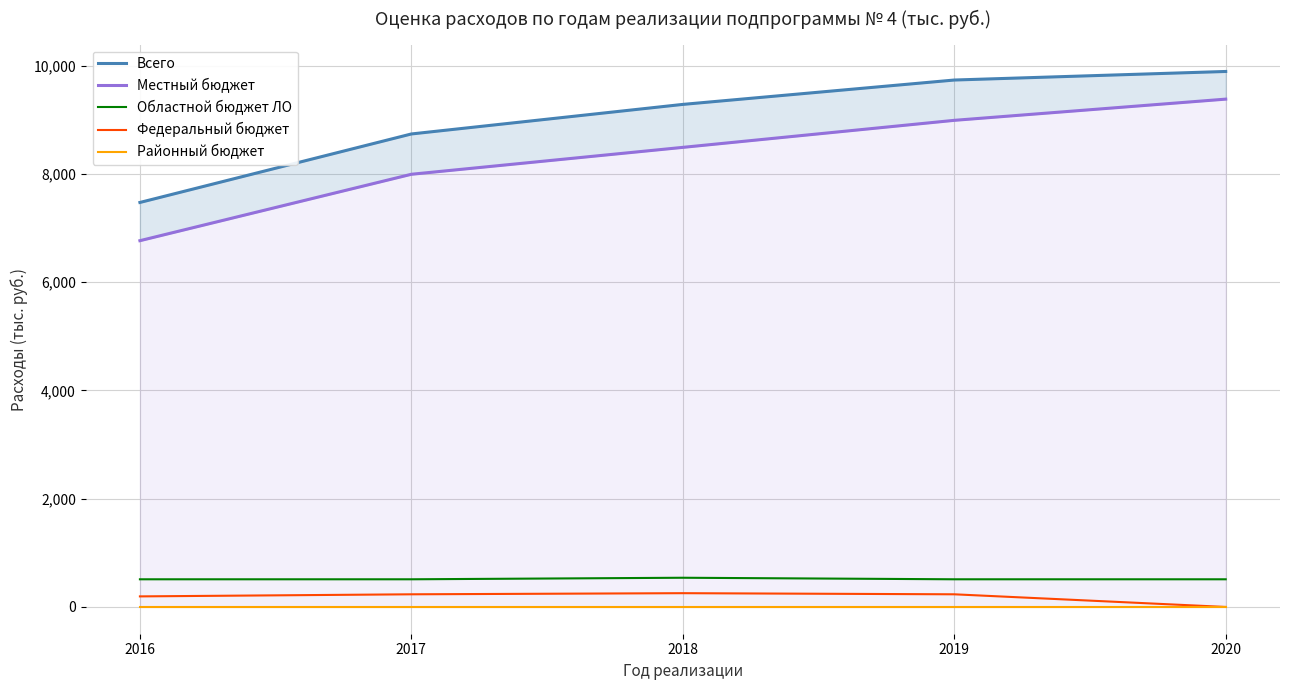

Reading right to left, transcribe all the data shown in this chart.

Всего: 2020=9895.2	2019=9737.0	2018=9286.7	2017=8740.3	2016=7474.5
Местный бюджет: 2020=9384.1	2019=8992.2	2018=8492.7	2017=7995.5	2016=6768.3
Областной бюджет ЛО: 2020=511.1	2019=511.1	2018=539.6	2017=511.1	2016=511.1
Федеральный бюджет: 2020=0.0	2019=233.7	2018=254.4	2017=233.7	2016=195.1
Районный бюджет: 2020=0.0	2019=0.0	2018=0.0	2017=0.0	2016=0.0